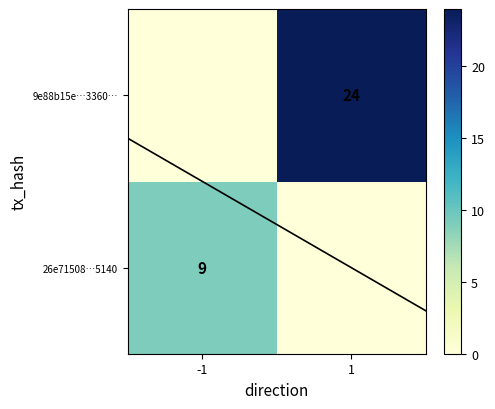

How many values in the 9e88b15e6ab588719c40b5f122d9df7475b2633 series are below 24?

1